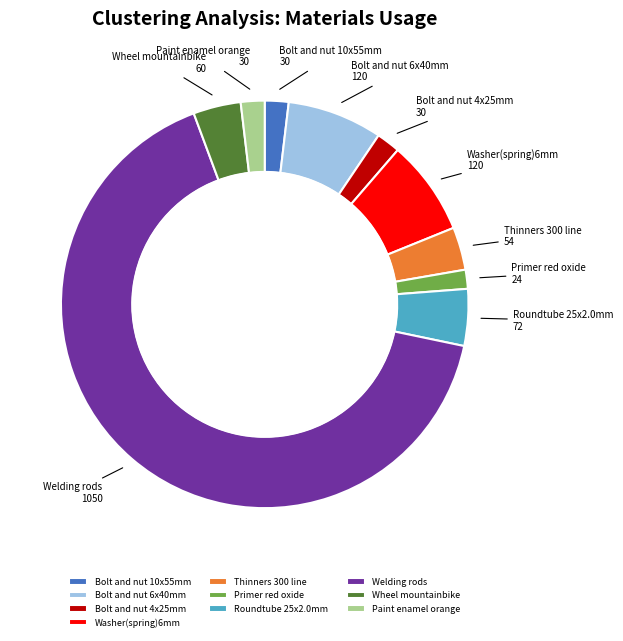

Approximately how many times larger is the value at Thinners 300 line compared to Wheel mountainbike?

0.9